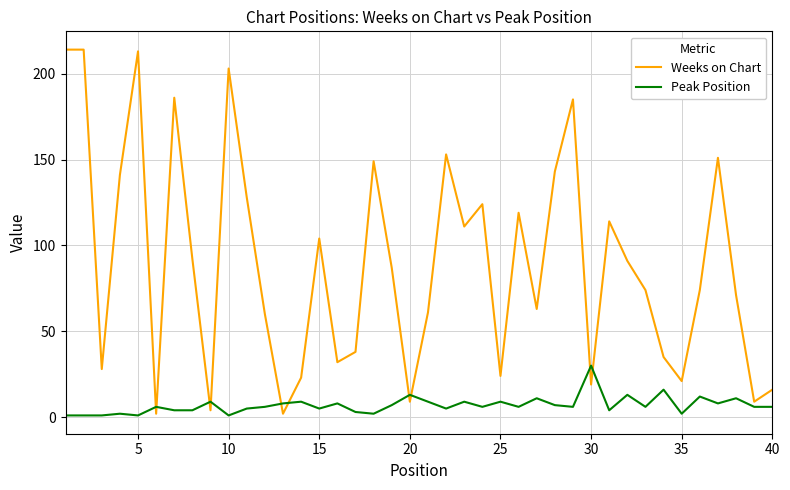

Rank the series by their maximum value, from lowest to highest.

Peak Position, Weeks on Chart